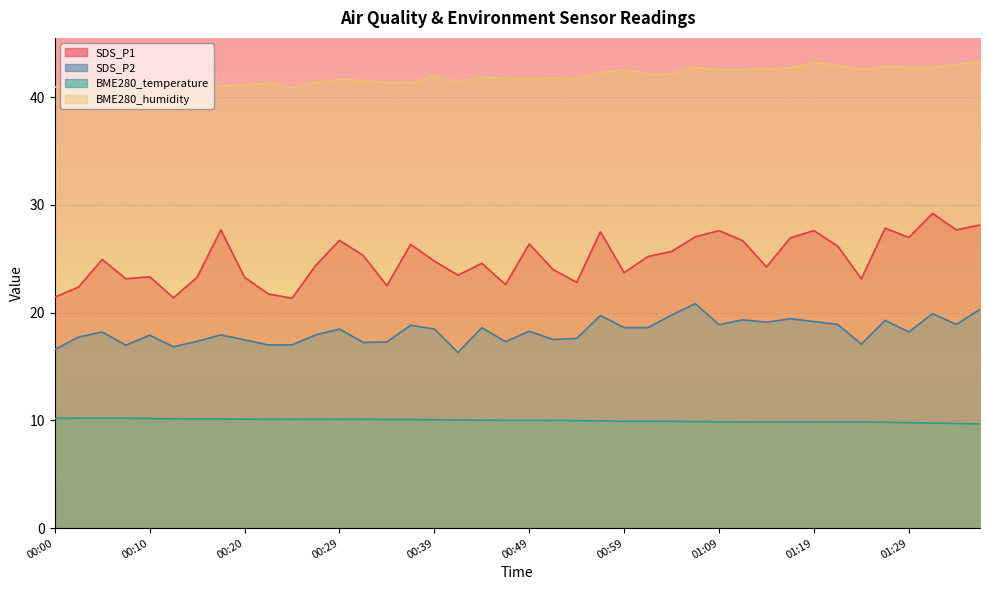

The value of BME280_humidity at 00:17 is 41.0. True or false?

True